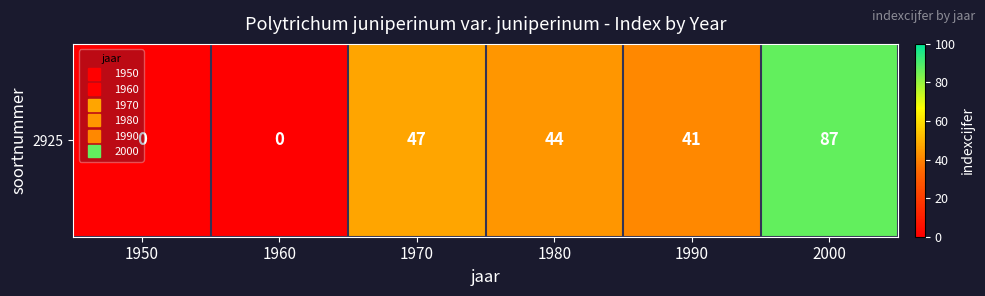

List the labels in order of value, smallest first.

1950, 1960, 1990, 1980, 1970, 2000